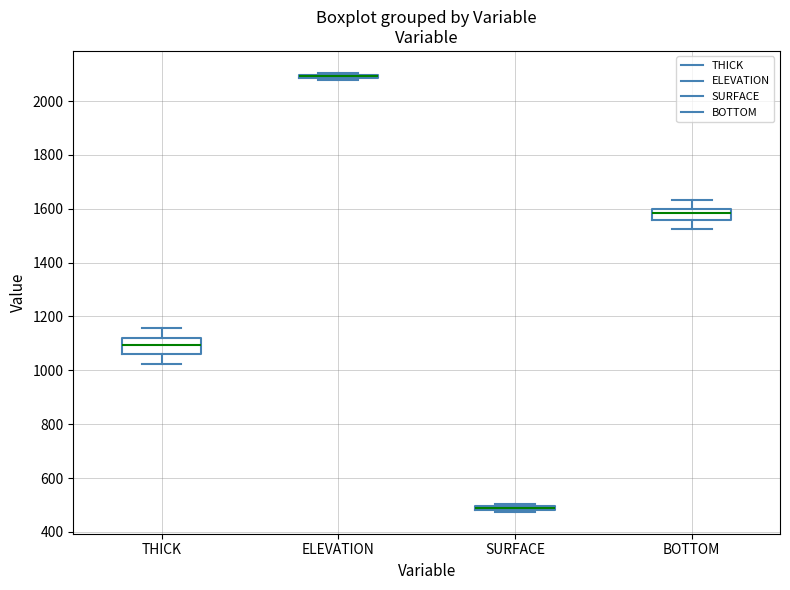

Where is the lower edge of the box for ELEVATION on the y-axis? The values are not printed on the chart, so give them approximately, as read against the axis.

2080